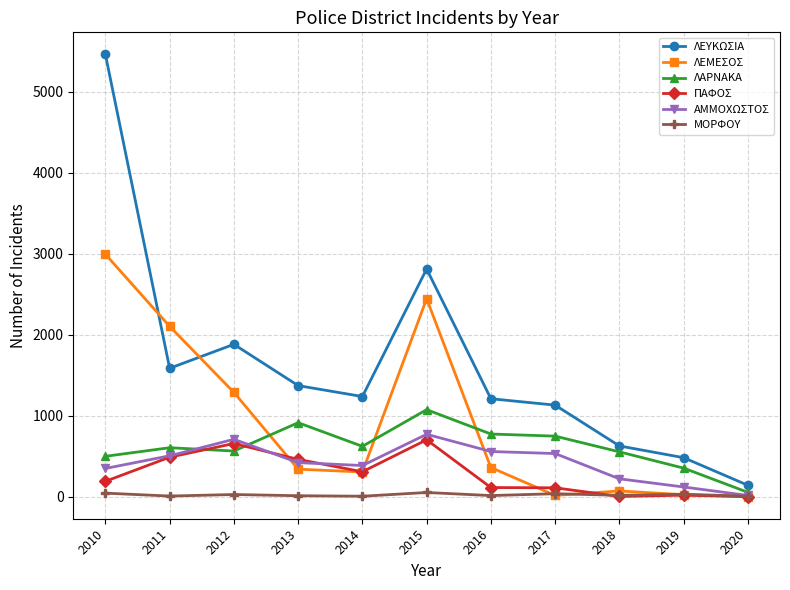

Between 2012 and 2019, which series saw the biggest shift?

ΛΕΥΚΩΣΙΑ